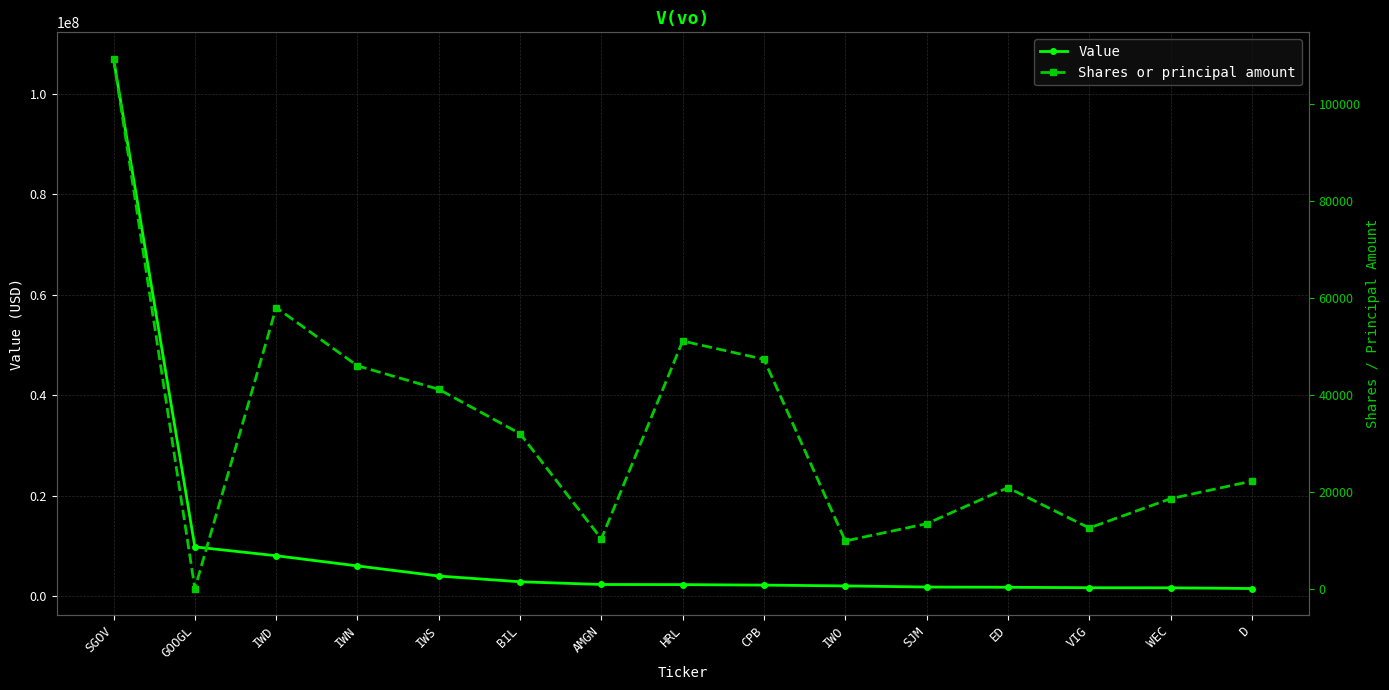

Reading left to right, extract all data points from this chart.

Value: 106936000	9864000	8102000	6077000	4063000	2925000	2383000	2360000	2258000	2102000	1878000	1830000	1743000	1723000	1580000
Shares or principal amount: 109230	100	57988	45982	41144	32000	10341	51092	47321	9900	13453	20879	12574	18606	22231